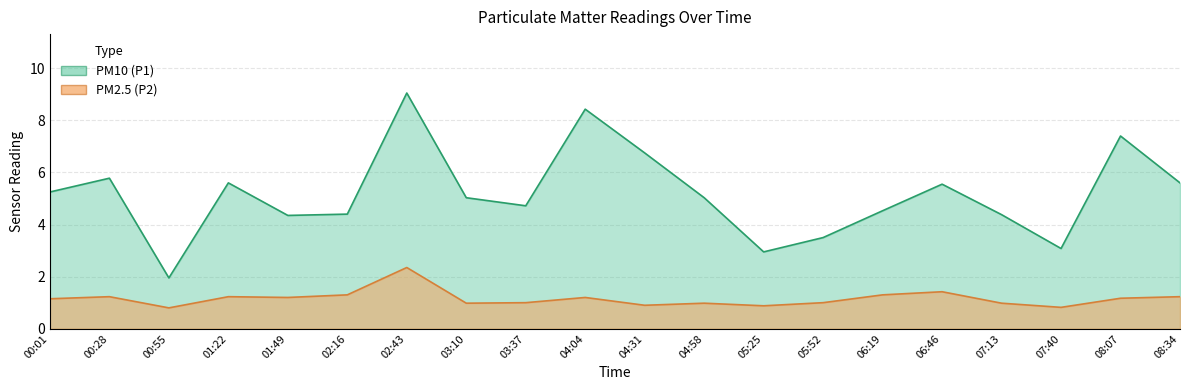

Which category has the highest value across all series?

02:43